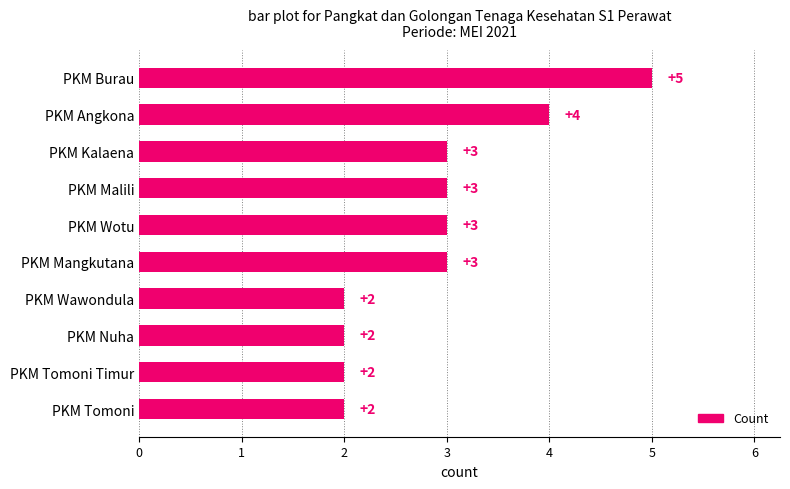

The chart shows a value of 4 at PKM Angkona. True or false?

True